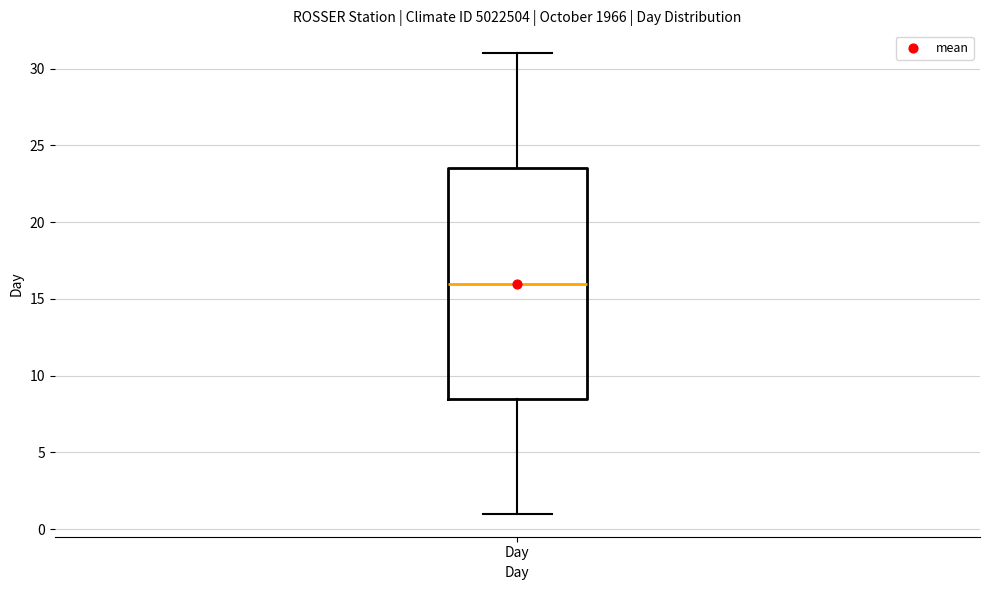

Transcribe this box plot: give where the median line is, the range the box spans, and where the two whiskers end, as read against the y-axis. The values are not printed on the chart, so give them approximately, as read against the axis.

median 16.0, box 8.5 to 23.5, whiskers 1.0 to 31.0